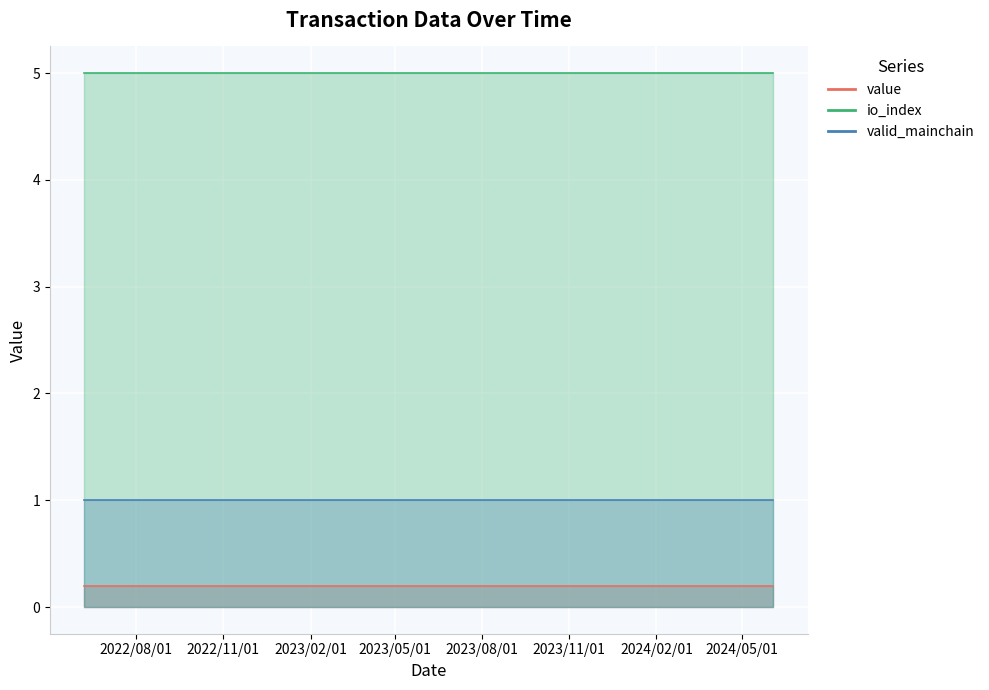

What is the value of the valid_mainchain point at the 17th from the left?

1.0